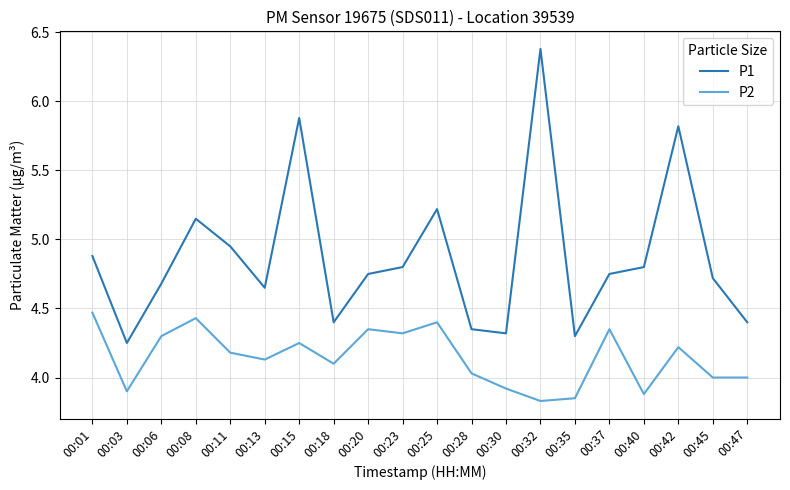

Does the chart display data point markers on the line(s)?

No